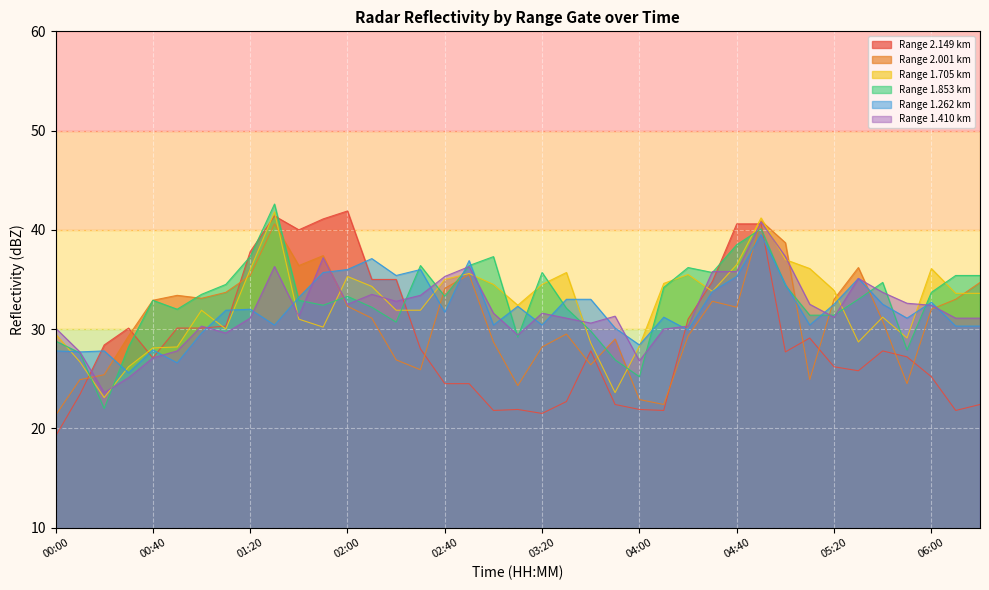

After their last crossing, which series has the higher values: 2.149 or 2.001?

2.001